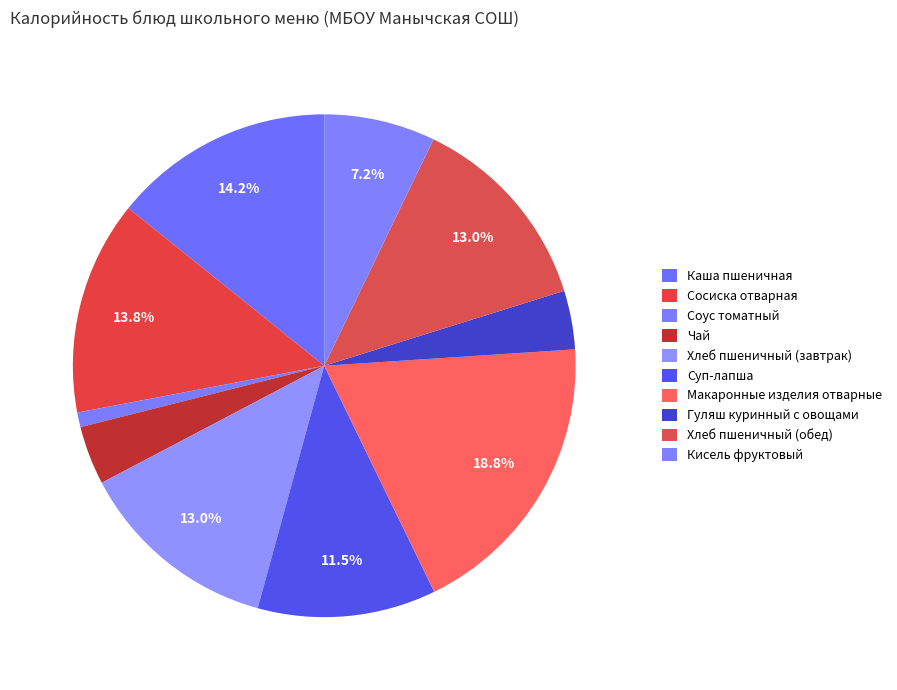

To the nearest percent, what is the combined percentage of Хлеб пшеничный (завтрак) and Хлеб пшеничный (обед)?

26%